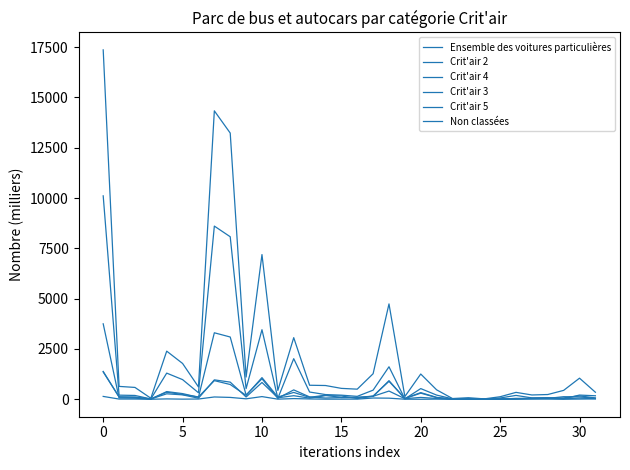

True or false: Crit'air 2 and Non classées cross at least once.

False